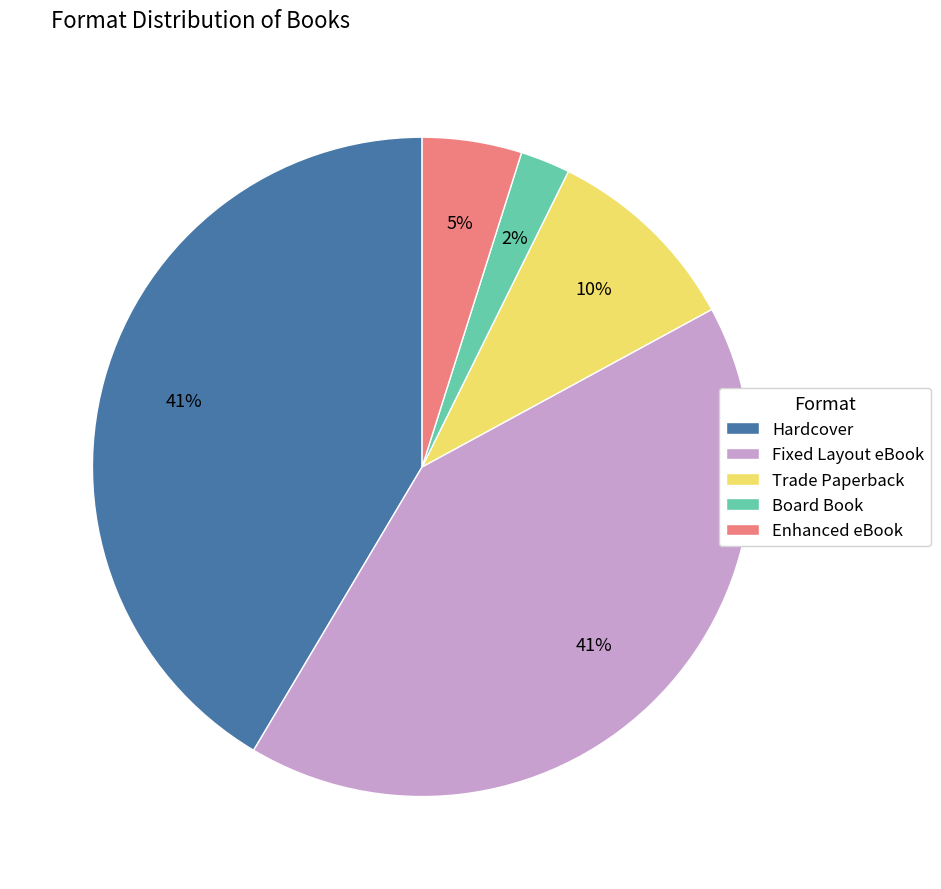

To the nearest percent, what portion does Enhanced eBook represent?

5%